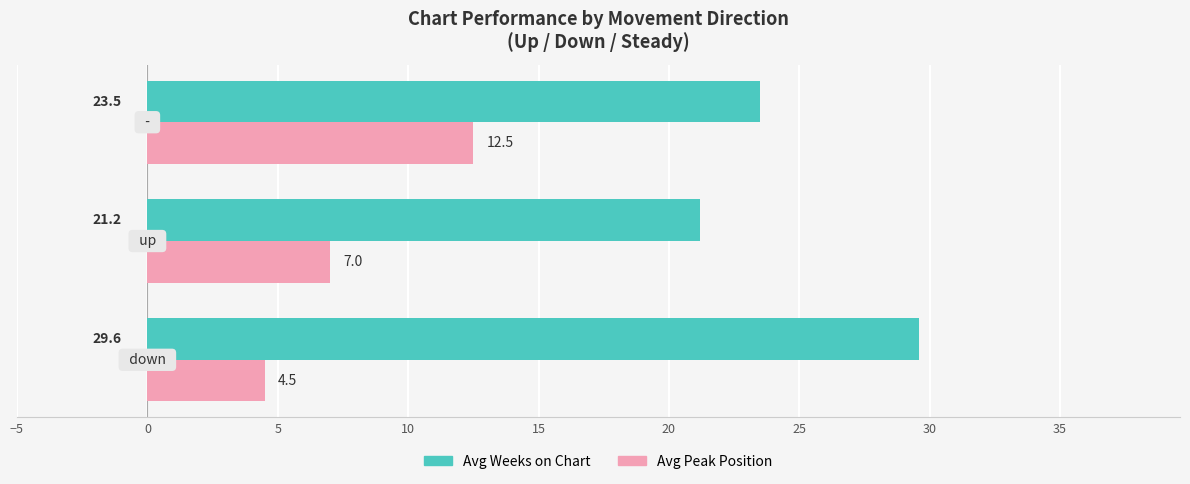

What is the average value of the Avg Weeks on Chart series?

24.8